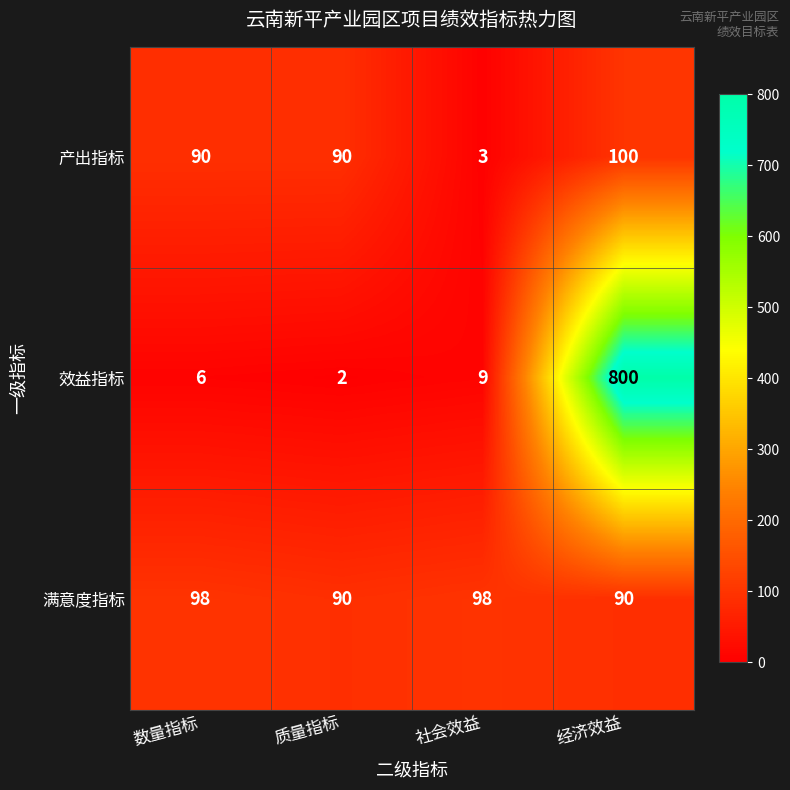

Rank the series by their maximum value, from lowest to highest.

满意度指标, 产出指标, 效益指标